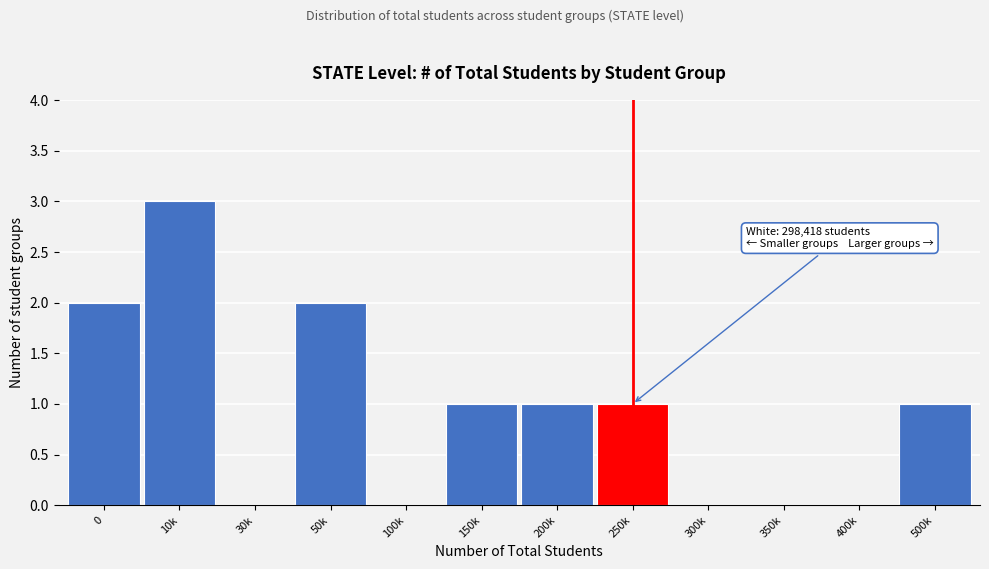

Reading right to left, what are all the values shown in this chart?

500k=1	400k=0	350k=0	300k=0	250k=1	200k=1	150k=1	100k=0	50k=2	30k=0	10k=3	0=2